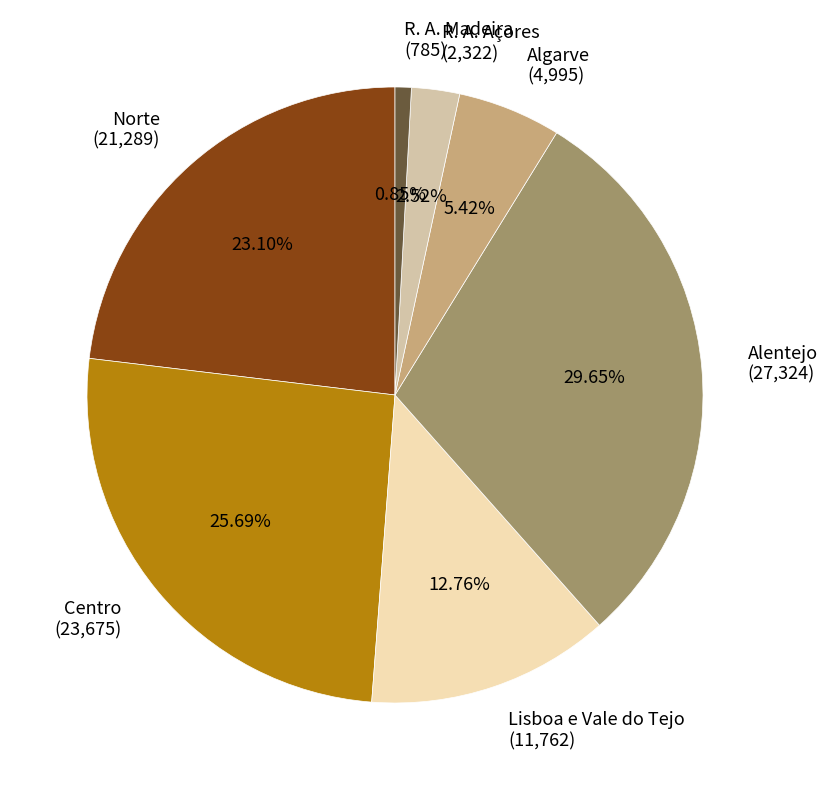

What percentage is NOT represented by Lisboa e Vale do Tejo?

87.2%